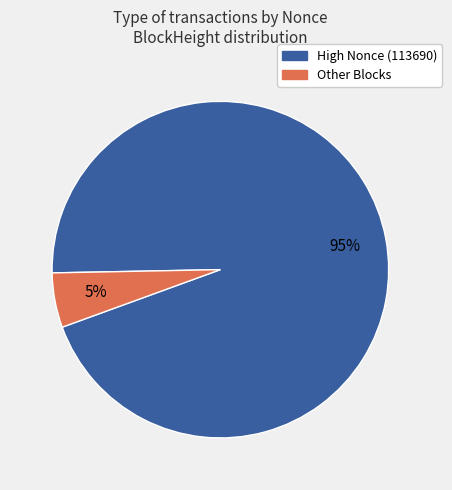

To the nearest percent, what is the difference between the largest and smallest slice percentages?

90%